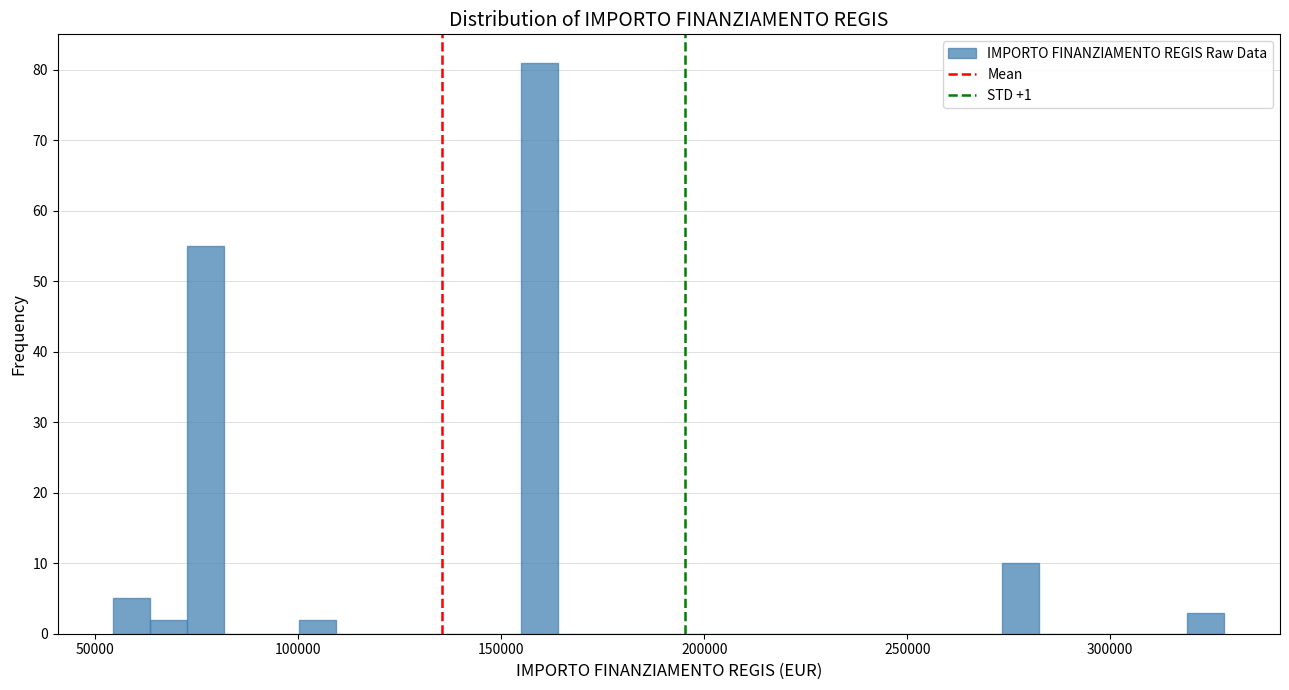

Around what value on the x-axis is the tallest bar? Give the approximate position of its centre, as read against the axis.

160000